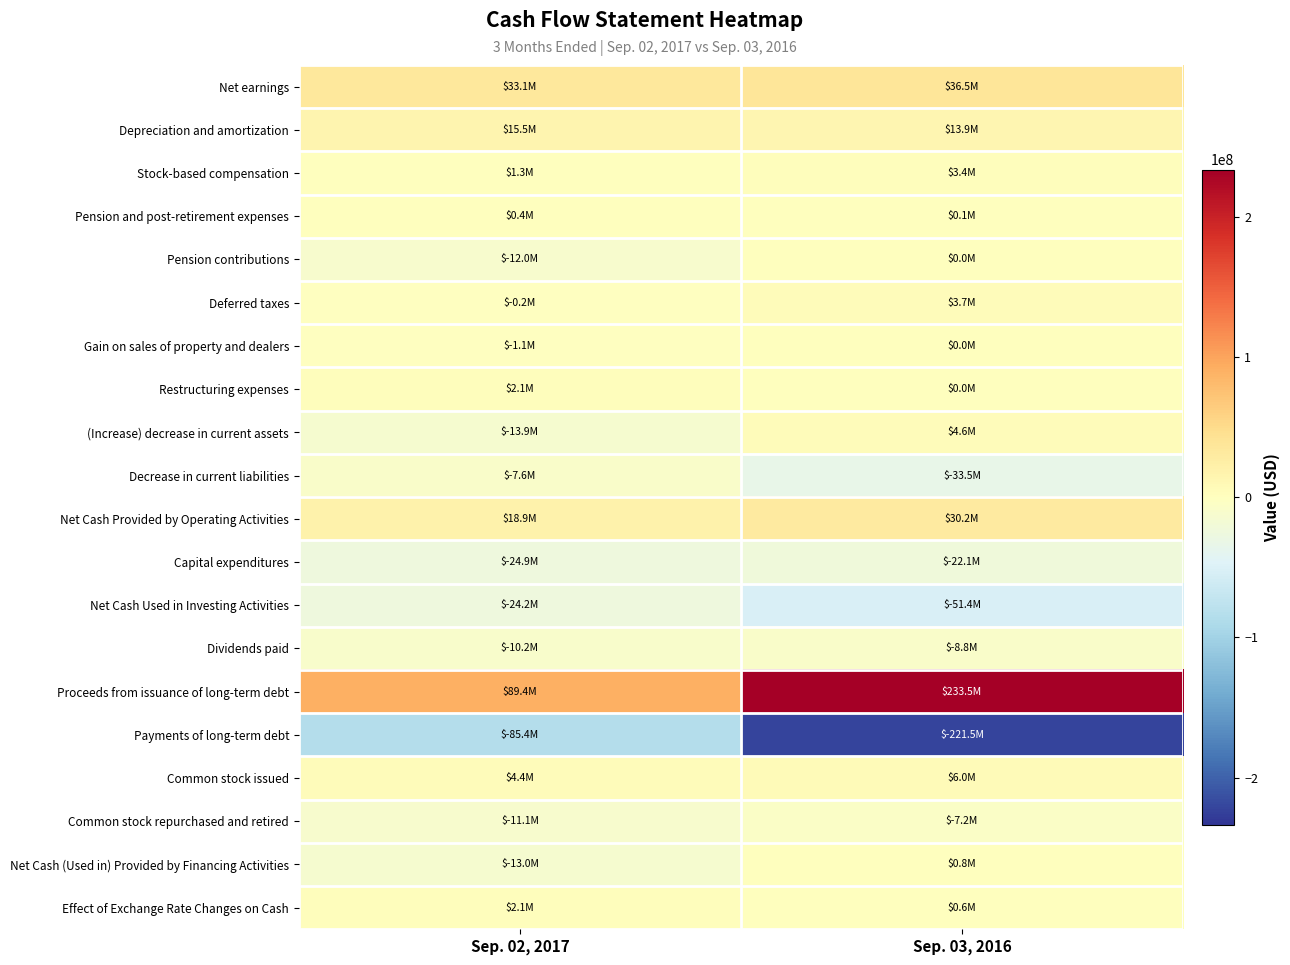

What is the maximum value shown in the chart?

233500000